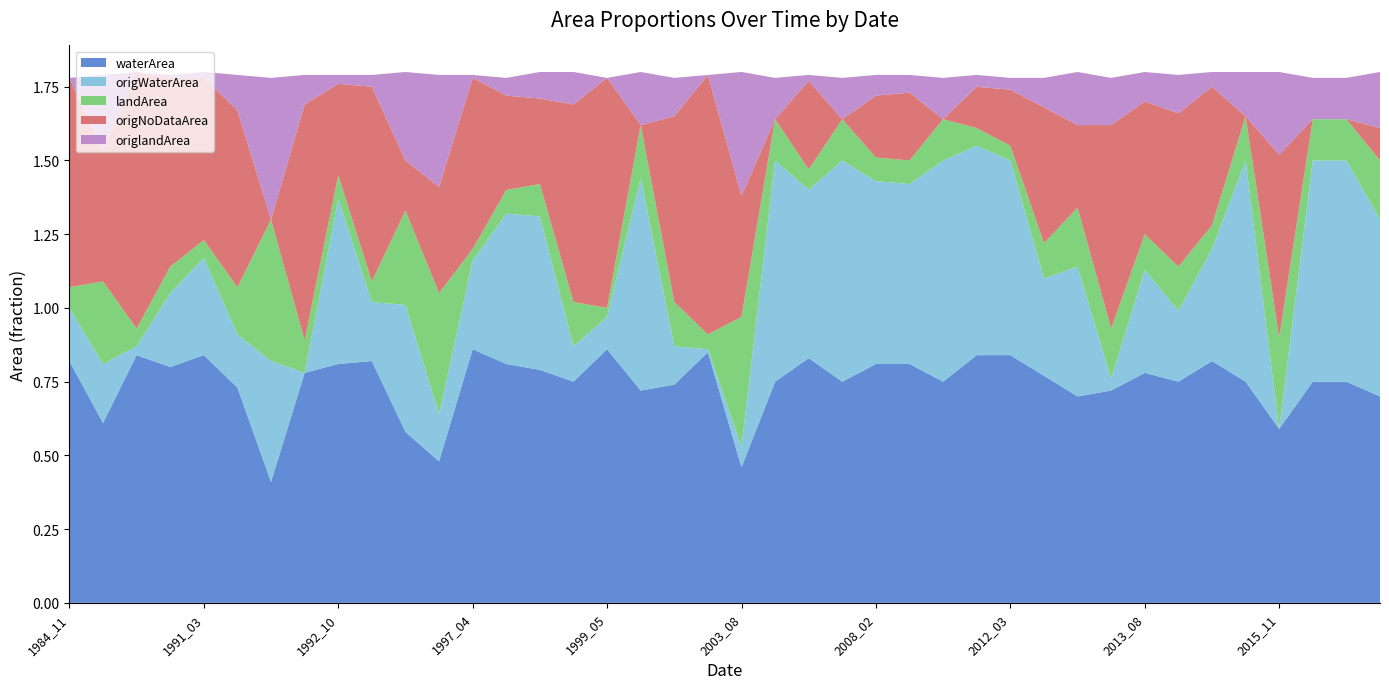

Reading right to left, list all the values displayed in this chart.

waterArea: 2019_07=0.7	2018_06=0.8	2016_07=0.8	2015_11=0.6	2015_07=0.8	2015_04=0.8	2014_08=0.8	2013_08=0.8	2013_07=0.7	2013_05=0.7	2012_07=0.8	2012_03=0.8	2012_02=0.8	2010_09=0.8	2009_08=0.8	2008_02=0.8	2007_09=0.8	2007_03=0.8	2004_08=0.8	2003_08=0.5	2002_10=0.8	2001_07=0.7	2001_05=0.7	1999_05=0.9	1998_03=0.8	1997_09=0.8	1997_06=0.8	1997_04=0.9	1996_08=0.5	1995_08=0.6	1995_06=0.8	1992_10=0.8	1992_09=0.8	1992_07=0.4	1992_04=0.7	1991_03=0.8	1990_07=0.8	1989_09=0.8	1985_08=0.6	1984_11=0.8
origWaterArea: 2019_07=0.6	2018_06=0.8	2016_07=0.8	2015_11=0.0	2015_07=0.8	2015_04=0.4	2014_08=0.2	2013_08=0.3	2013_07=0.0	2013_05=0.4	2012_07=0.3	2012_03=0.7	2012_02=0.7	2010_09=0.8	2009_08=0.6	2008_02=0.6	2007_09=0.8	2007_03=0.6	2004_08=0.8	2003_08=0.1	2002_10=0.0	2001_07=0.1	2001_05=0.7	1999_05=0.1	1998_03=0.1	1997_09=0.5	1997_06=0.5	1997_04=0.3	1996_08=0.2	1995_08=0.4	1995_06=0.2	1992_10=0.6	1992_09=0.0	1992_07=0.4	1992_04=0.2	1991_03=0.3	1990_07=0.2	1989_09=0.0	1985_08=0.2	1984_11=0.2
landArea: 2019_07=0.2	2018_06=0.1	2016_07=0.1	2015_11=0.3	2015_07=0.1	2015_04=0.1	2014_08=0.1	2013_08=0.1	2013_07=0.2	2013_05=0.2	2012_07=0.1	2012_03=0.1	2012_02=0.1	2010_09=0.1	2009_08=0.1	2008_02=0.1	2007_09=0.1	2007_03=0.1	2004_08=0.1	2003_08=0.4	2002_10=0.1	2001_07=0.1	2001_05=0.2	1999_05=0.0	1998_03=0.1	1997_09=0.1	1997_06=0.1	1997_04=0.0	1996_08=0.4	1995_08=0.3	1995_06=0.1	1992_10=0.1	1992_09=0.1	1992_07=0.5	1992_04=0.2	1991_03=0.1	1990_07=0.1	1989_09=0.1	1985_08=0.3	1984_11=0.1
origNoDataArea: 2019_07=0.1	2018_06=0.0	2016_07=0.0	2015_11=0.6	2015_07=0.0	2015_04=0.5	2014_08=0.5	2013_08=0.5	2013_07=0.7	2013_05=0.3	2012_07=0.5	2012_03=0.2	2012_02=0.1	2010_09=0.0	2009_08=0.2	2008_02=0.2	2007_09=0.0	2007_03=0.3	2004_08=0.0	2003_08=0.4	2002_10=0.9	2001_07=0.6	2001_05=0.0	1999_05=0.8	1998_03=0.7	1997_09=0.3	1997_06=0.3	1997_04=0.6	1996_08=0.4	1995_08=0.2	1995_06=0.7	1992_10=0.3	1992_09=0.8	1992_07=0.0	1992_04=0.6	1991_03=0.6	1990_07=0.6	1989_09=0.9	1985_08=0.4	1984_11=0.7
origlandArea: 2019_07=0.2	2018_06=0.1	2016_07=0.1	2015_11=0.3	2015_07=0.1	2015_04=0.1	2014_08=0.1	2013_08=0.1	2013_07=0.2	2013_05=0.2	2012_07=0.1	2012_03=0.0	2012_02=0.0	2010_09=0.1	2009_08=0.1	2008_02=0.1	2007_09=0.1	2007_03=0.0	2004_08=0.1	2003_08=0.4	2002_10=0.0	2001_07=0.1	2001_05=0.2	1999_05=0.0	1998_03=0.1	1997_09=0.1	1997_06=0.1	1997_04=0.0	1996_08=0.4	1995_08=0.3	1995_06=0.0	1992_10=0.0	1992_09=0.1	1992_07=0.5	1992_04=0.1	1991_03=0.0	1990_07=0.0	1989_09=0.0	1985_08=0.3	1984_11=0.0